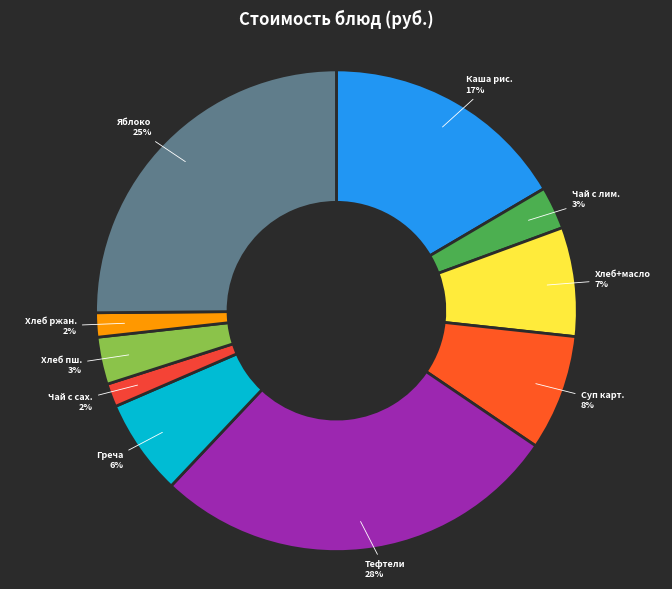

Approximately how many times larger is the value at Хлеб+масло compared to Яблоко?

0.3